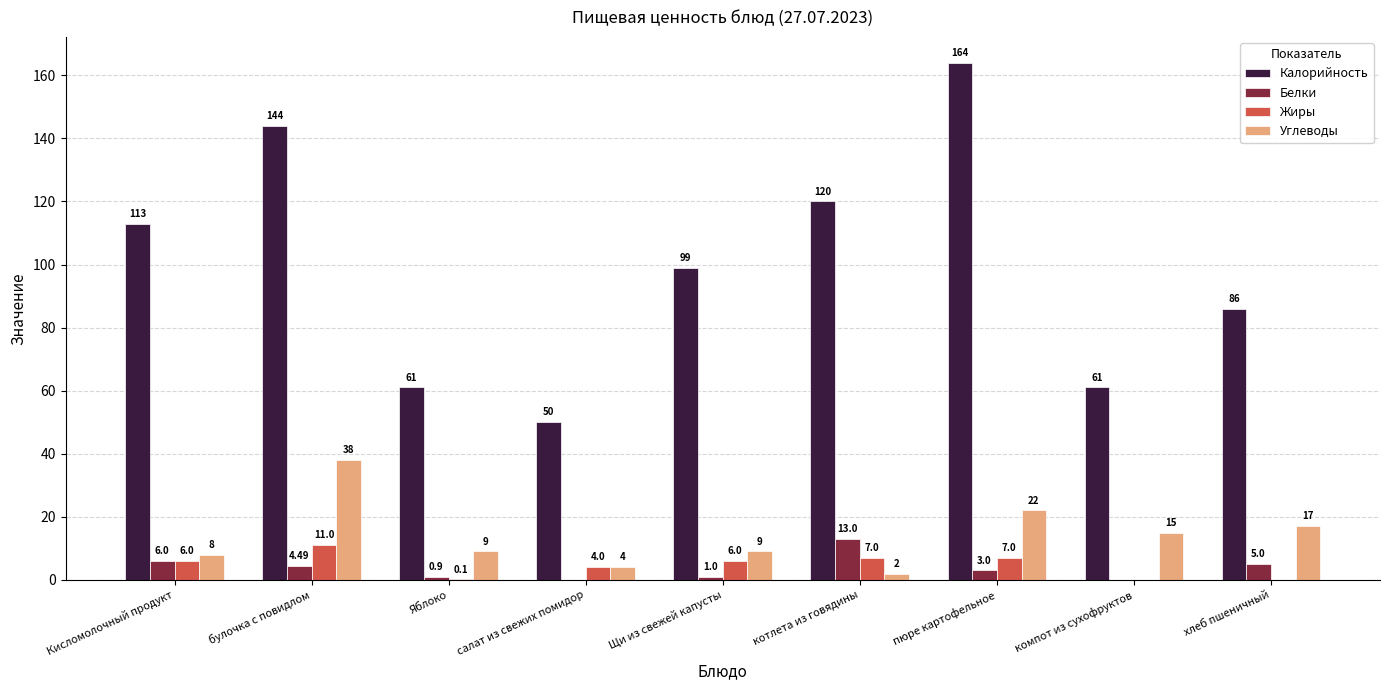

Which series has the largest range (max minus min)?

Калорийность